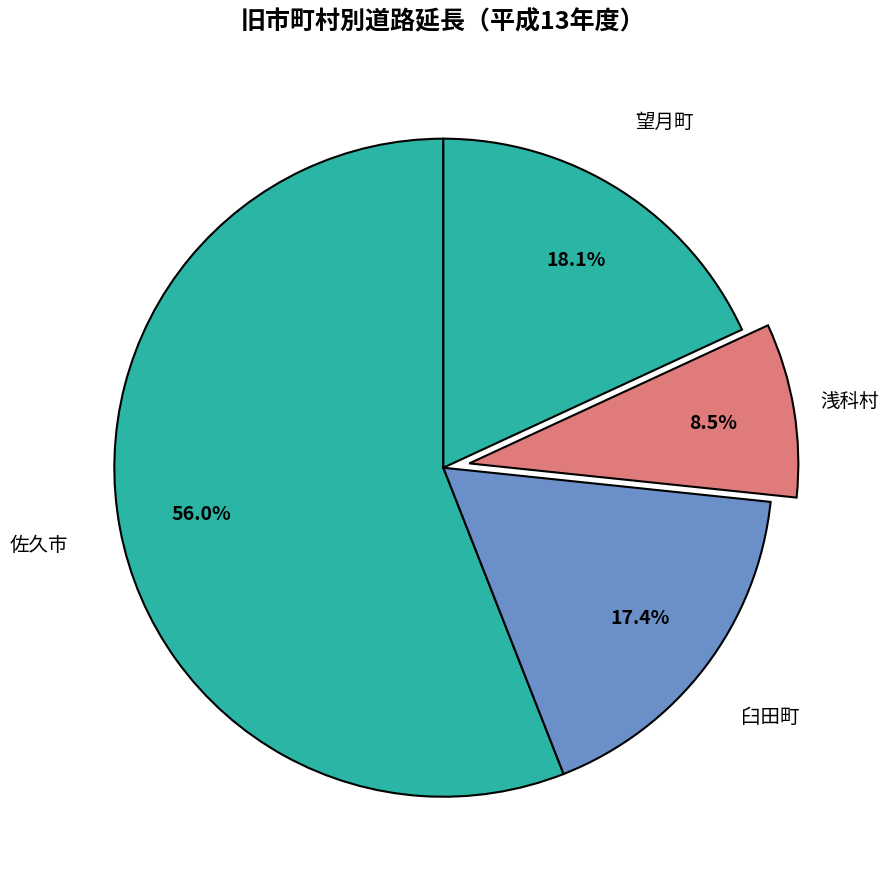

How many segments does this pie chart have?

4